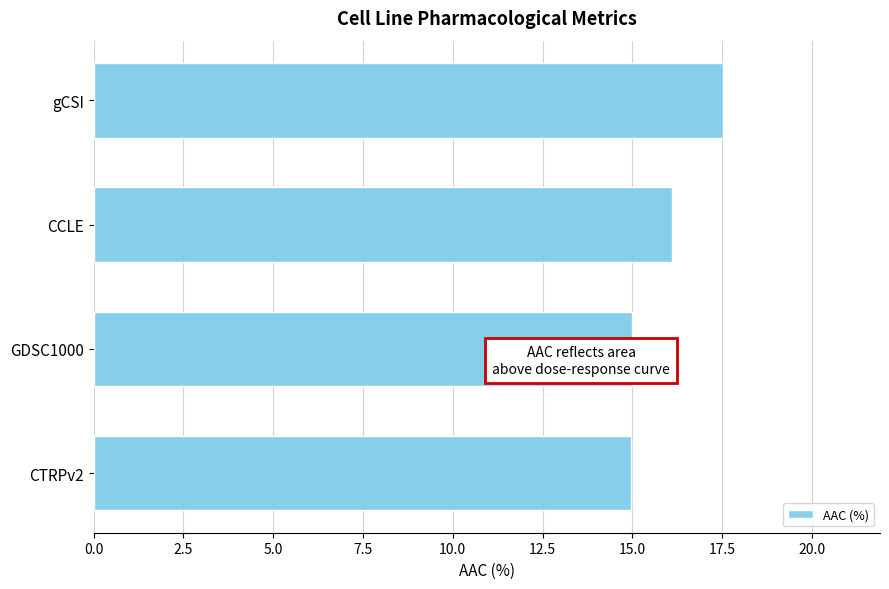

What is the difference between the maximum and second lowest values?

2.5